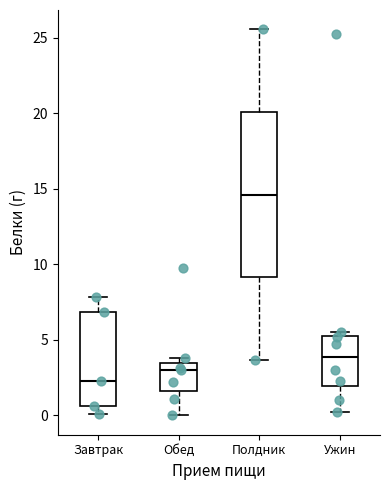

Comparing the boxes themselves (not the whiskers), which one is the tallest?

Полдник